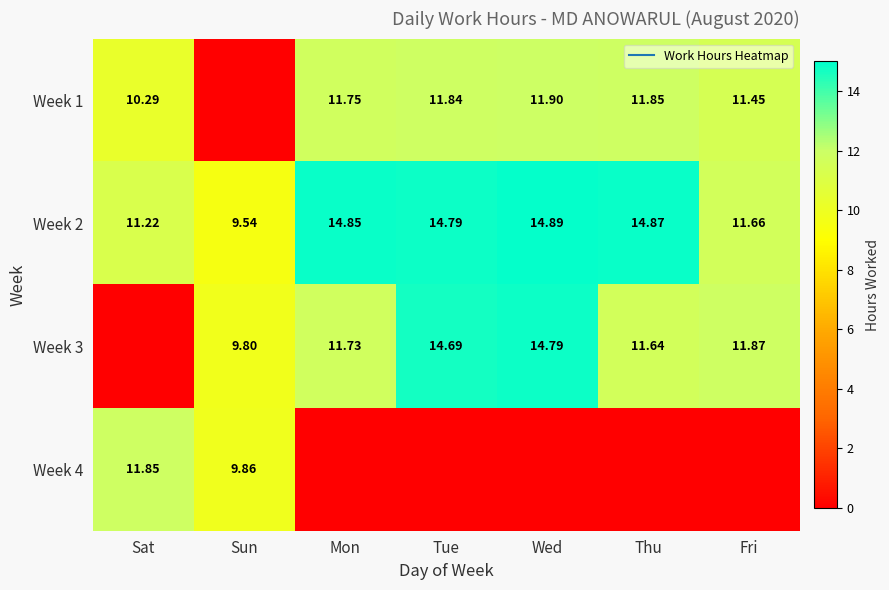

What is the difference between the second highest and second lowest values in the Week 4 series?

9.9